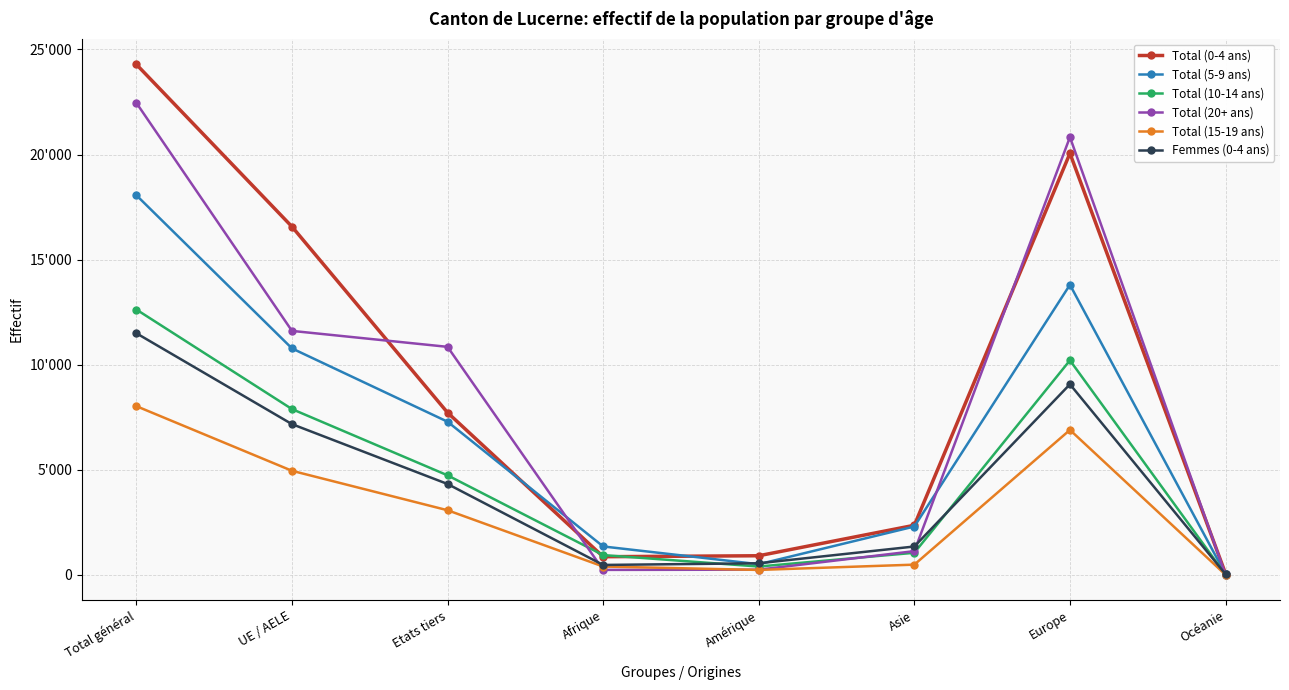

Which category has the lowest value in the Total (0-4 ans) series?

Océanie